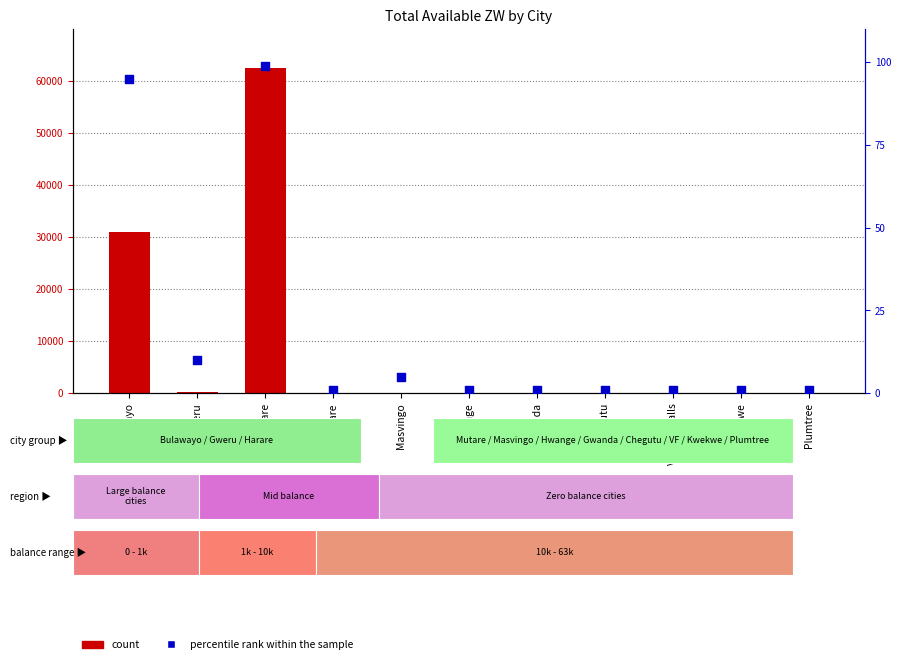

What is the total value across all series at Chegutu?

1.0